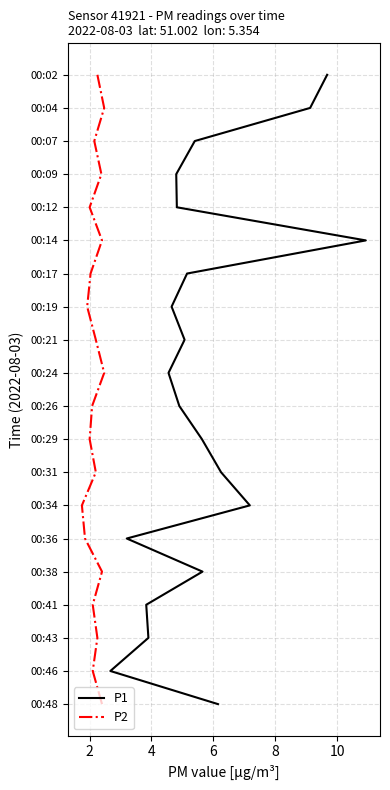

True or false: P2 and P1 intersect in this chart.

False